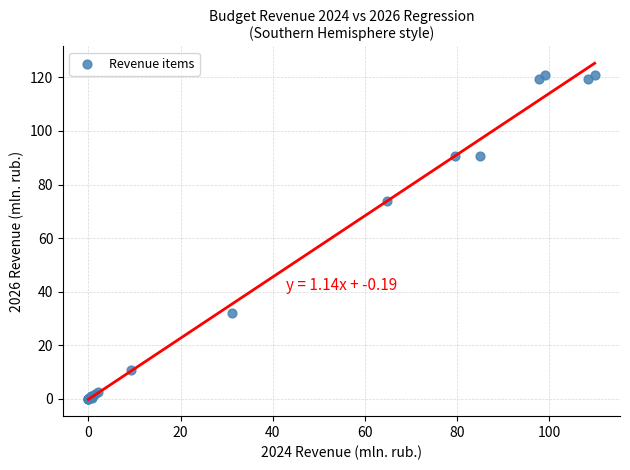

What Y value in the scatter plot is closest to 60?

73.7